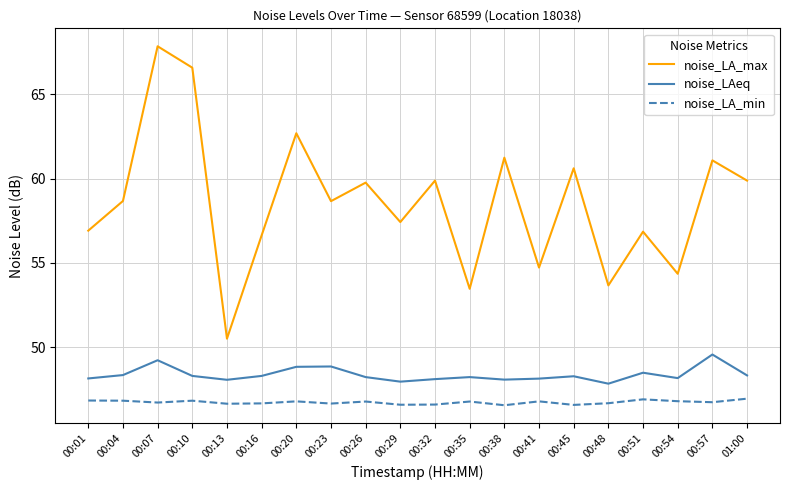

What is the sum of all noise_LA_max values?

1171.4